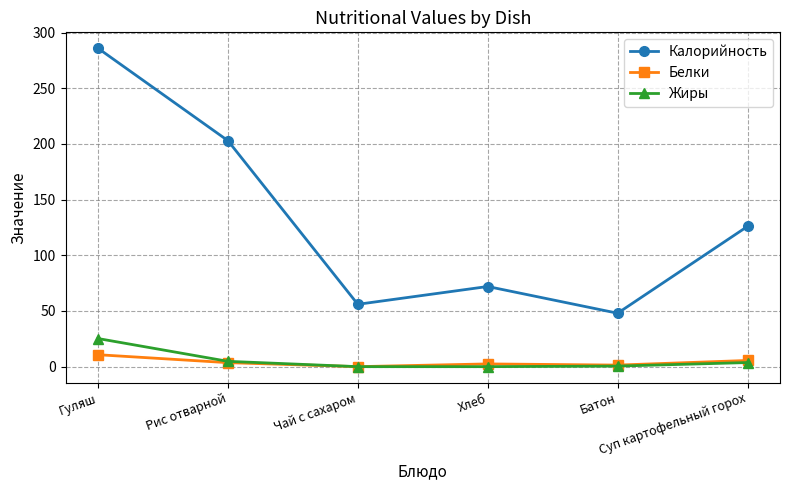

How many data points in Белки are less than 3?

3